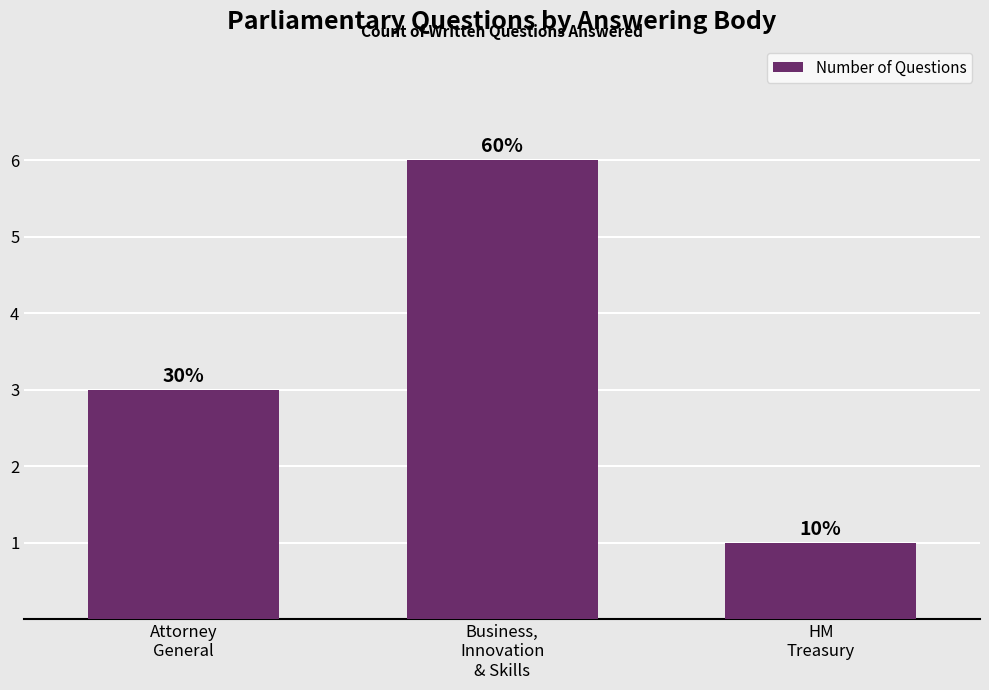

Reading left to right, transcribe all the data shown in this chart.

Attorney
General=3	Business,
Innovation
& Skills=6	HM
Treasury=1